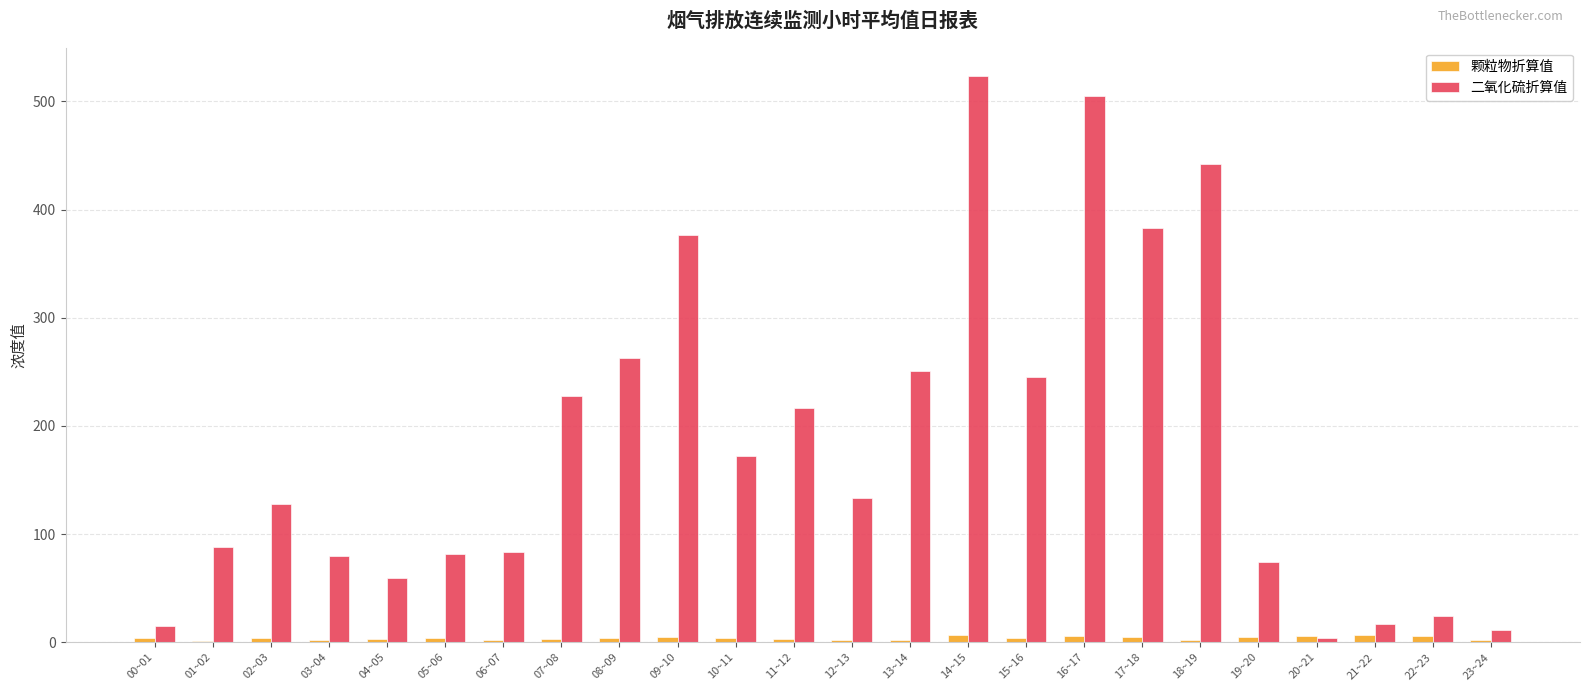

What is the sum of all 二氧化硫折算值 values?

4402.9